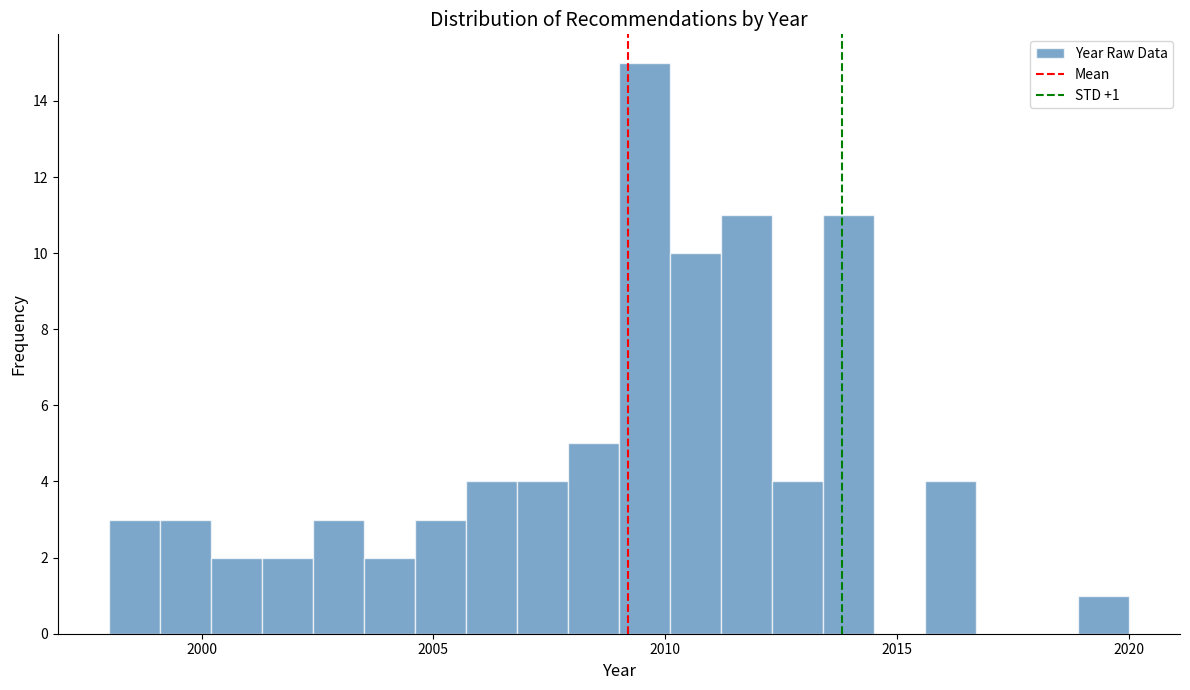

Around what value on the x-axis is the tallest bar? Give the approximate position of its centre, as read against the axis.

2009.5